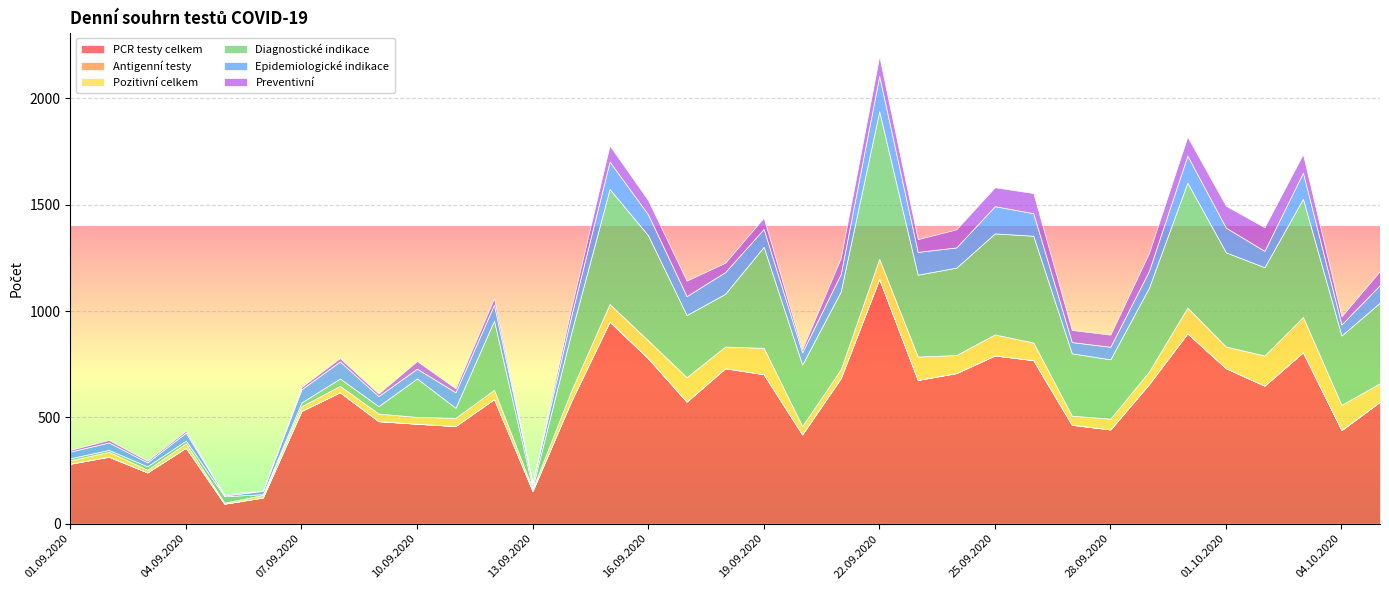

What is the label of the 12th point from the left?

12.09.2020